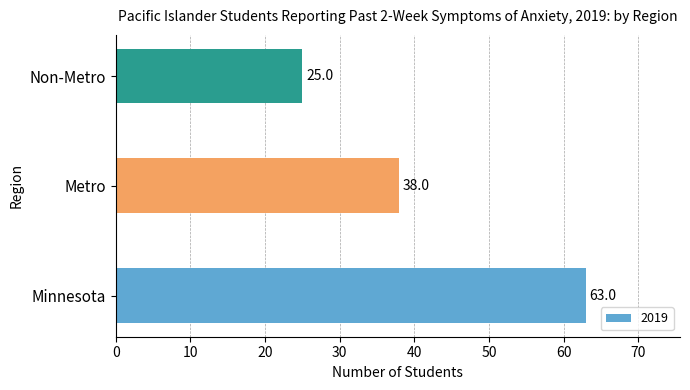

What is the smallest value displayed?

25